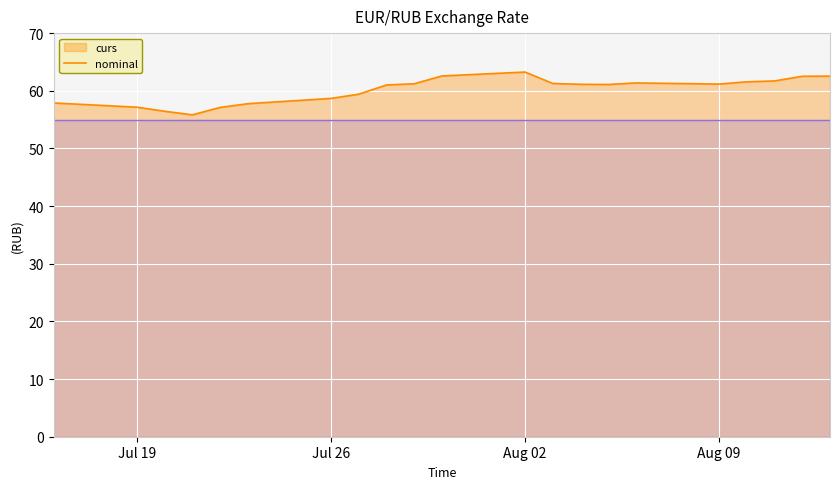

What is the difference between the second highest and minimum values?

6.7